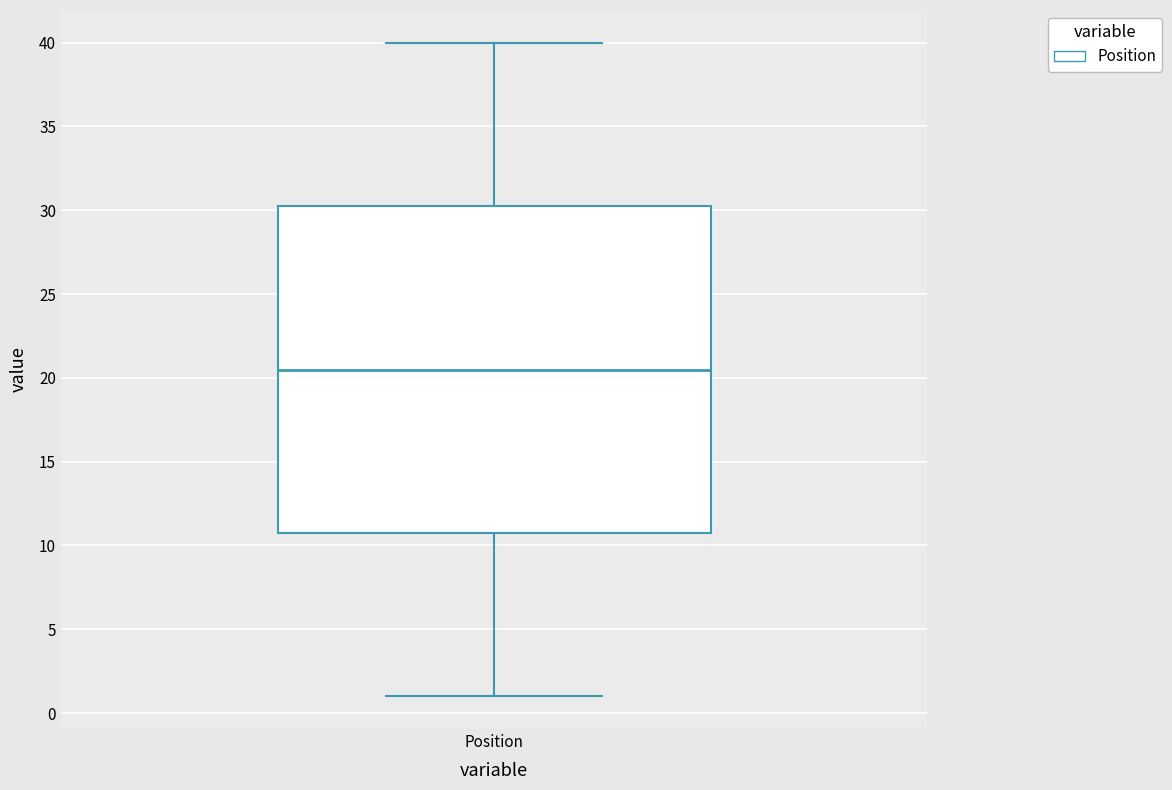

Read this box plot against the y-axis: the position of the median line, the range covered by the box, and the ends of both whiskers. The values are not printed on the chart, so give them approximately, as read against the axis.

median 20.5, box 11.0 to 30.5, whiskers 1.0 to 40.0